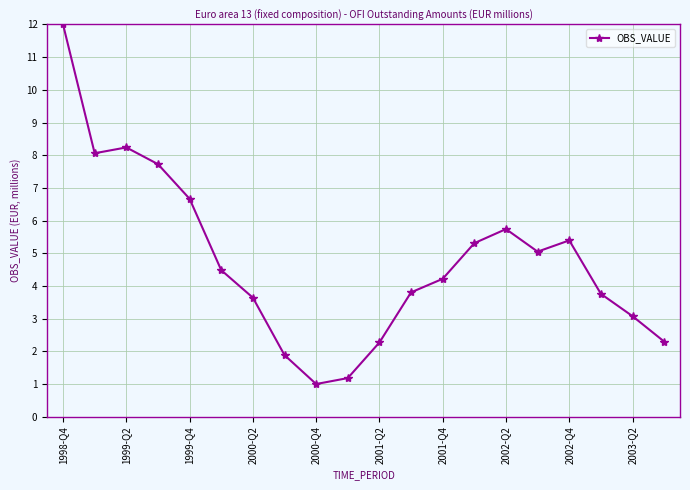

What is the sum of all values?

95.8